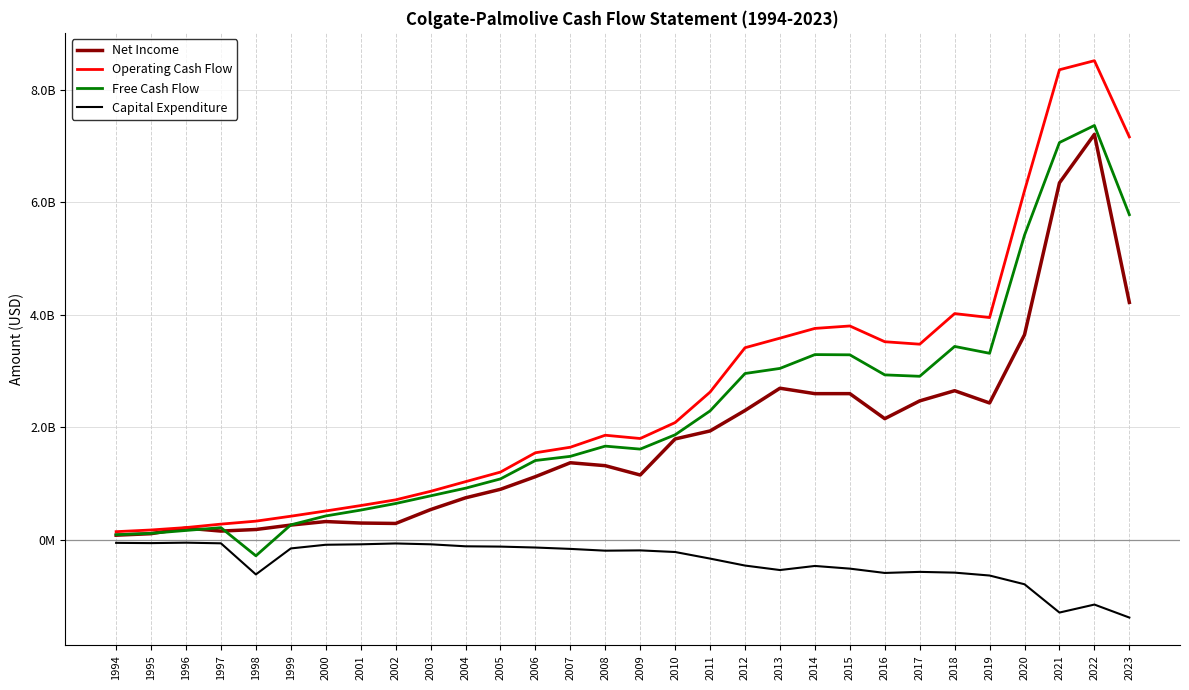

Where is Operating Cash Flow nearest to the value 4331700000?

2018